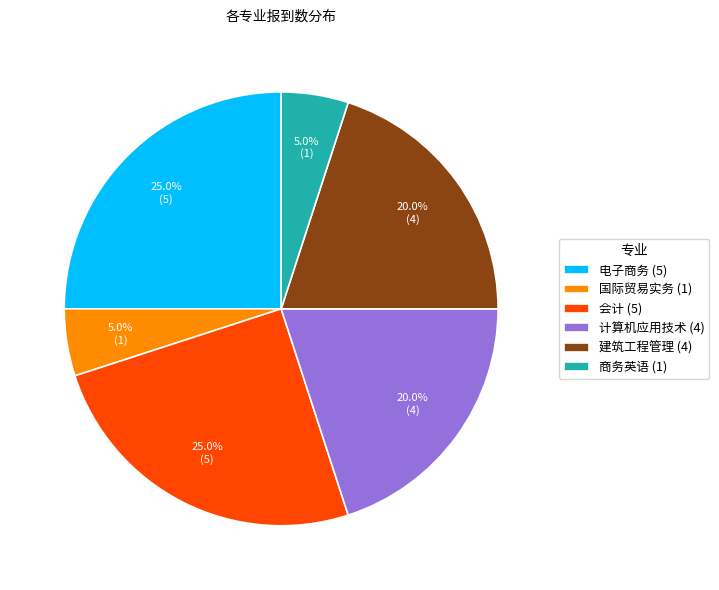

Between 电子商务 (5) and 商务英语 (1), which is larger?

电子商务 (5)